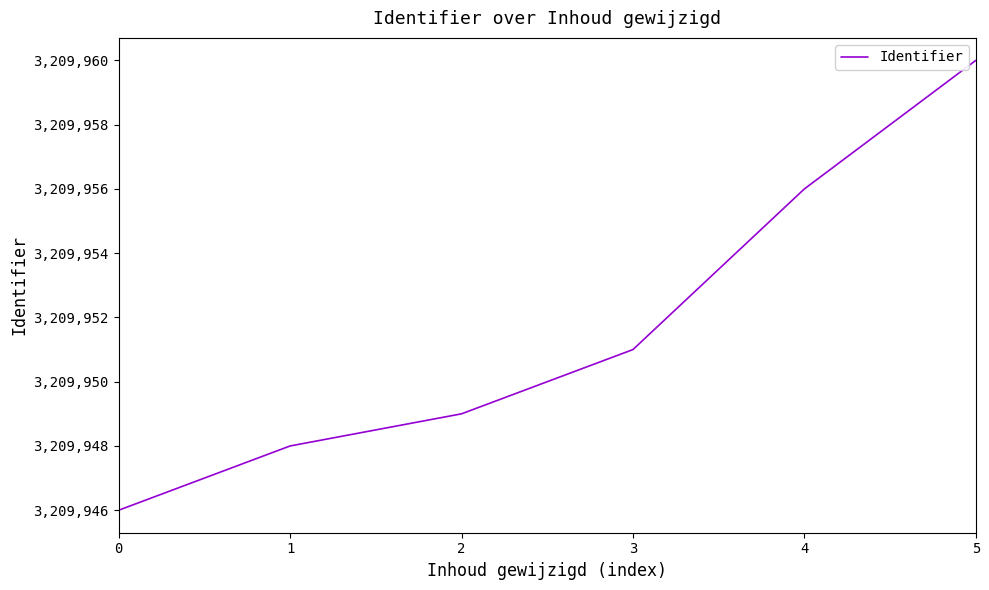

What is the sum of the values at 2 and 4?

6419905